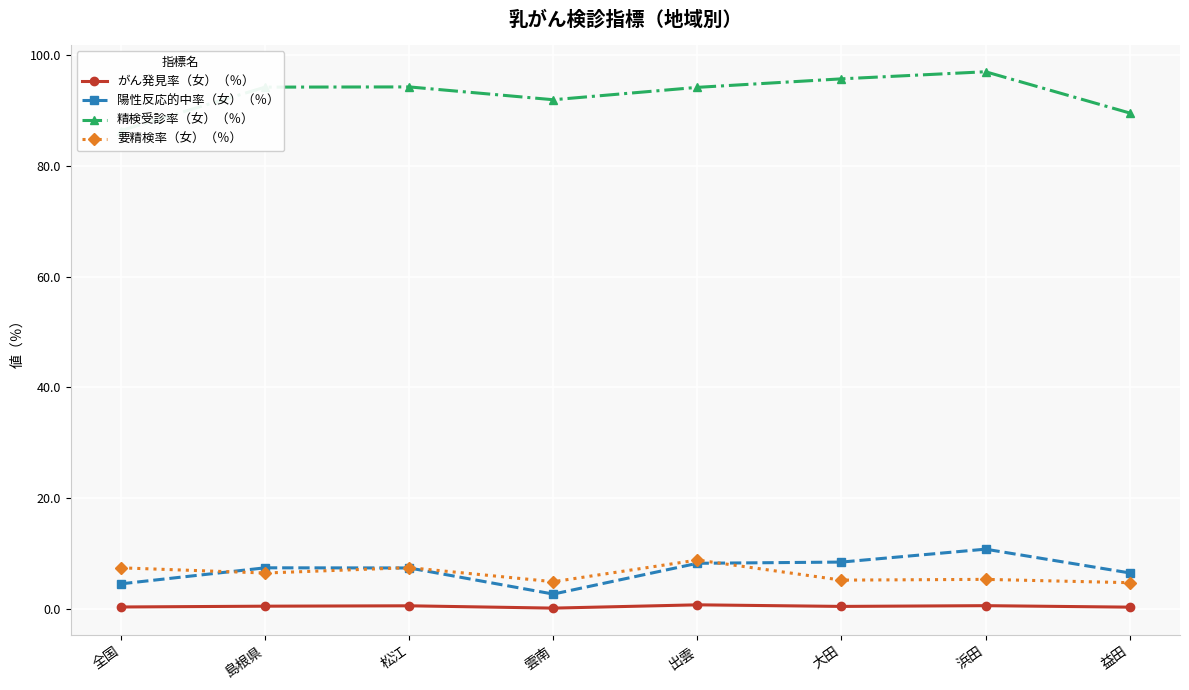

How many series are shown in this chart?

4